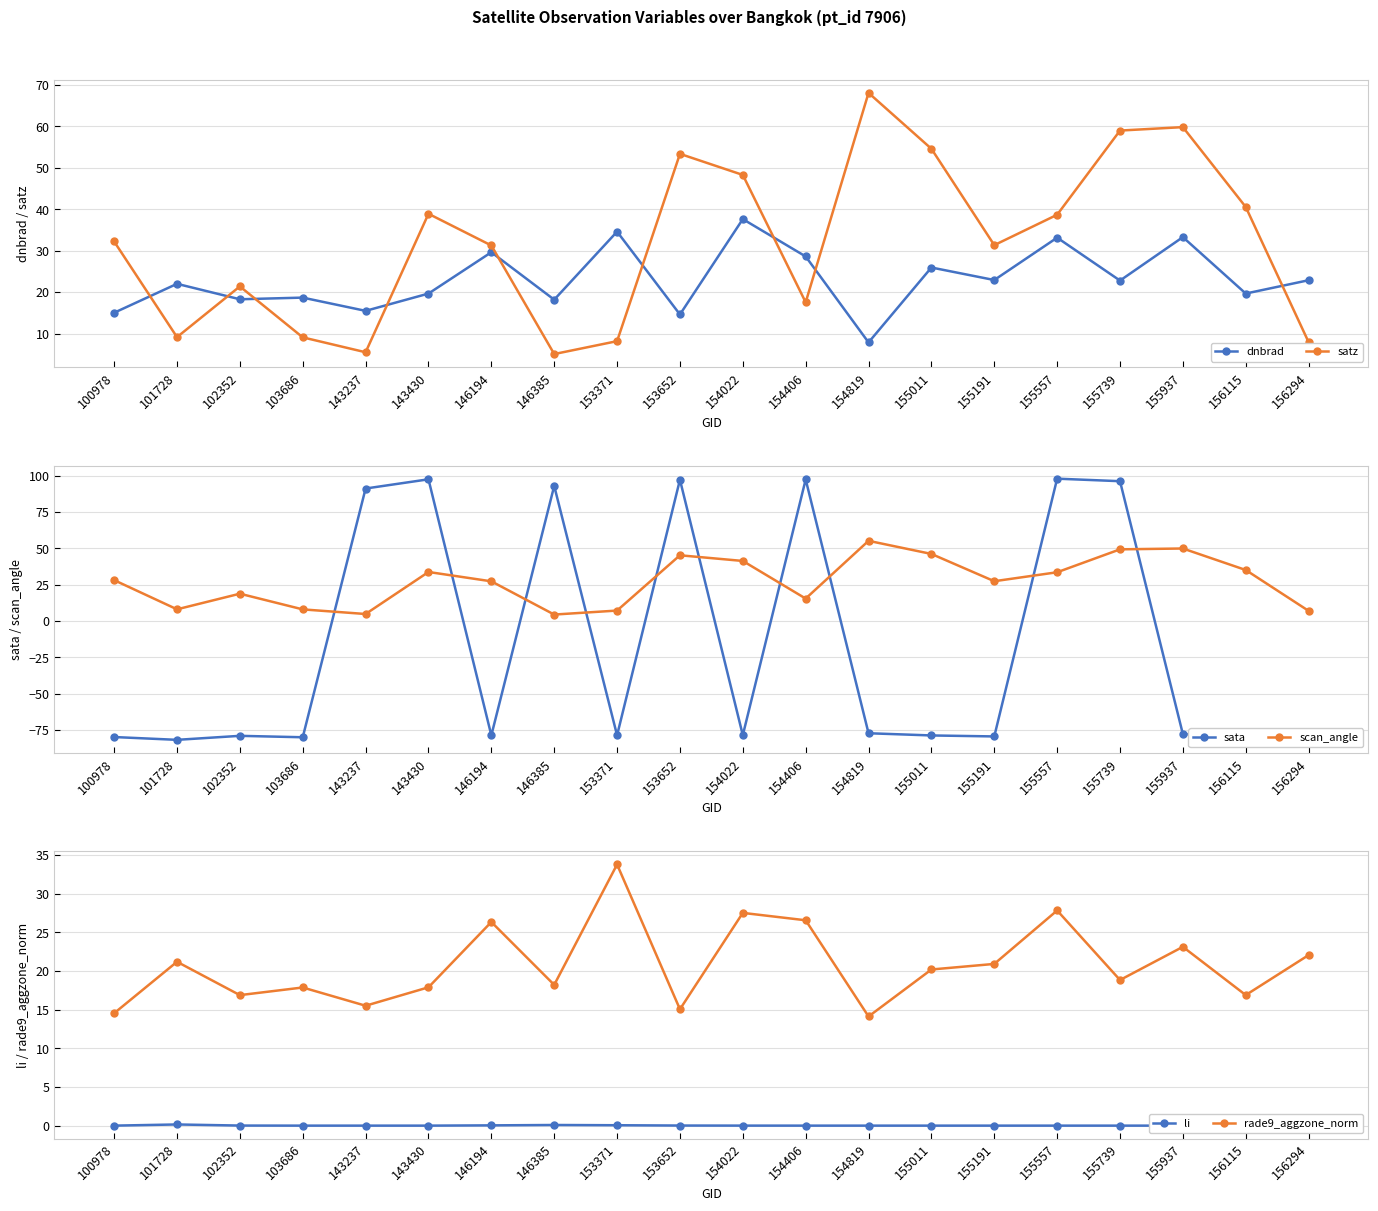

True or false: satz and rade9_aggzone_norm intersect in this chart.

True